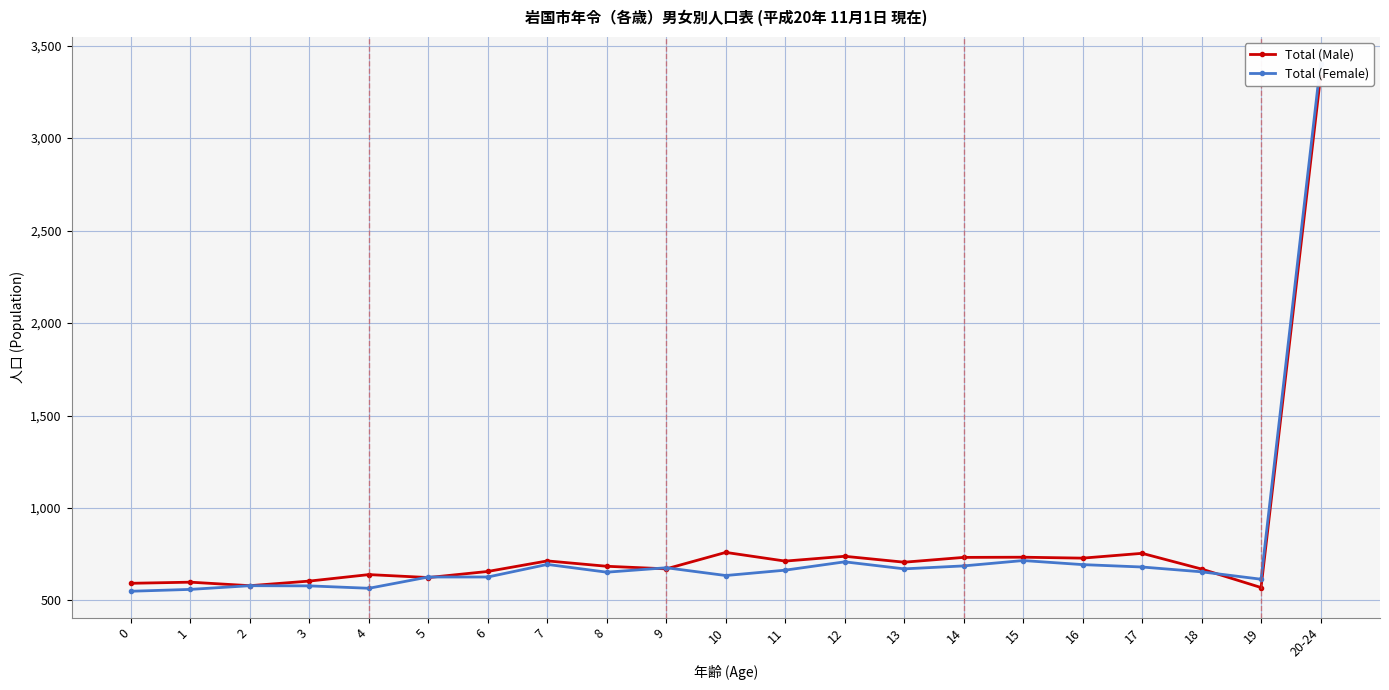

Is it true that Total (Female) equals 627 at 5?

True